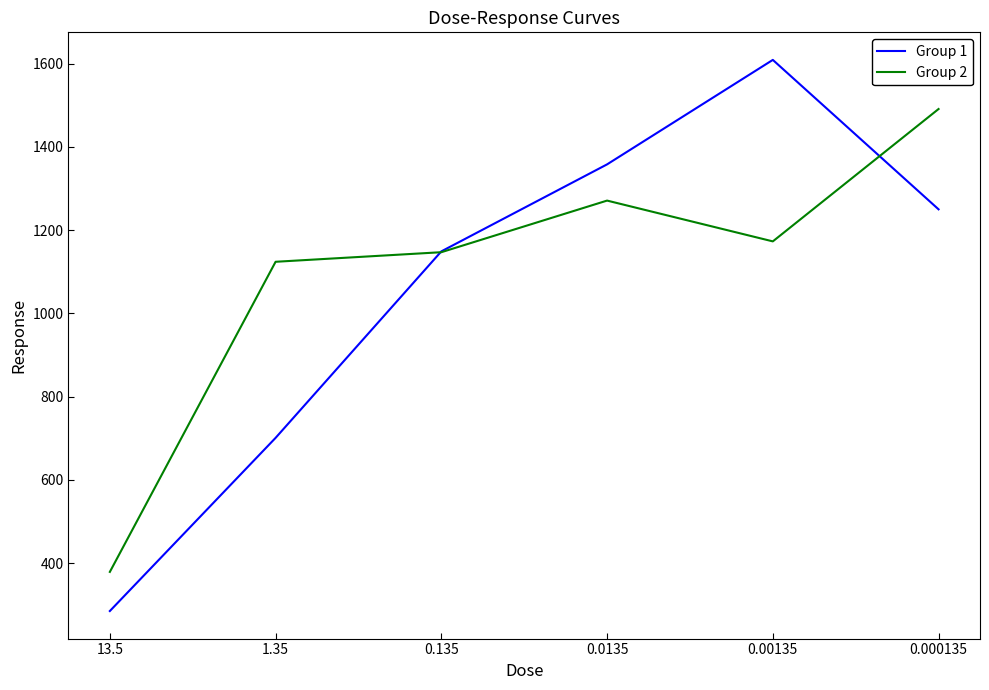

What is the difference between the highest and lowest values at 13.5?

94